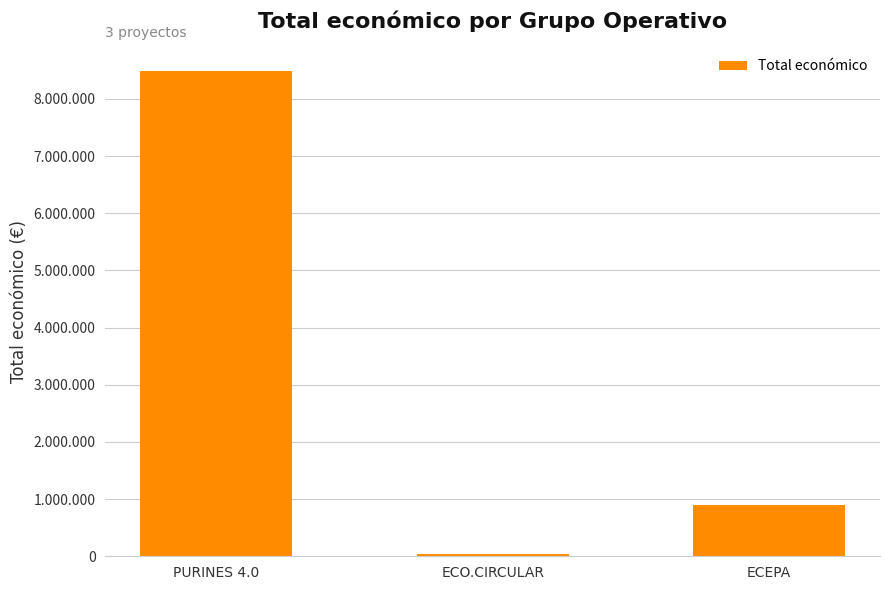

Which category has the highest value across all series?

PURINES 4.0